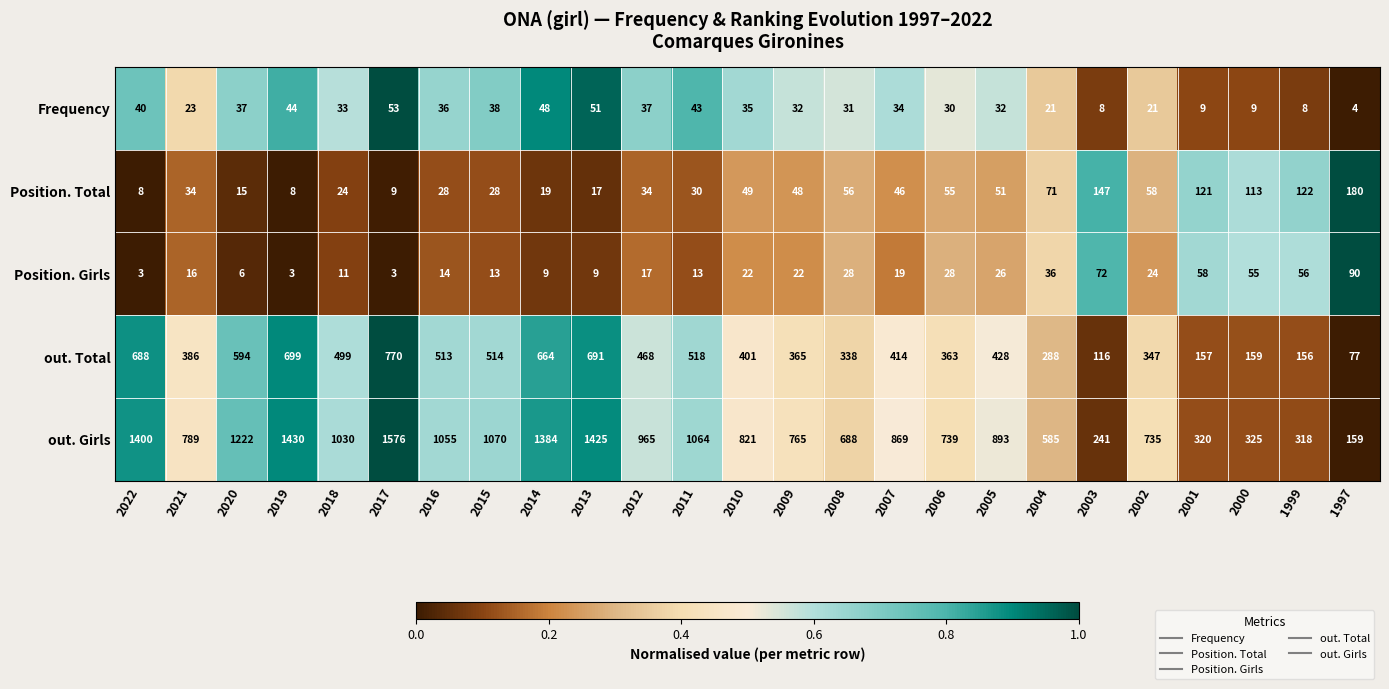

At which category is the sum across all series the highest?

2017